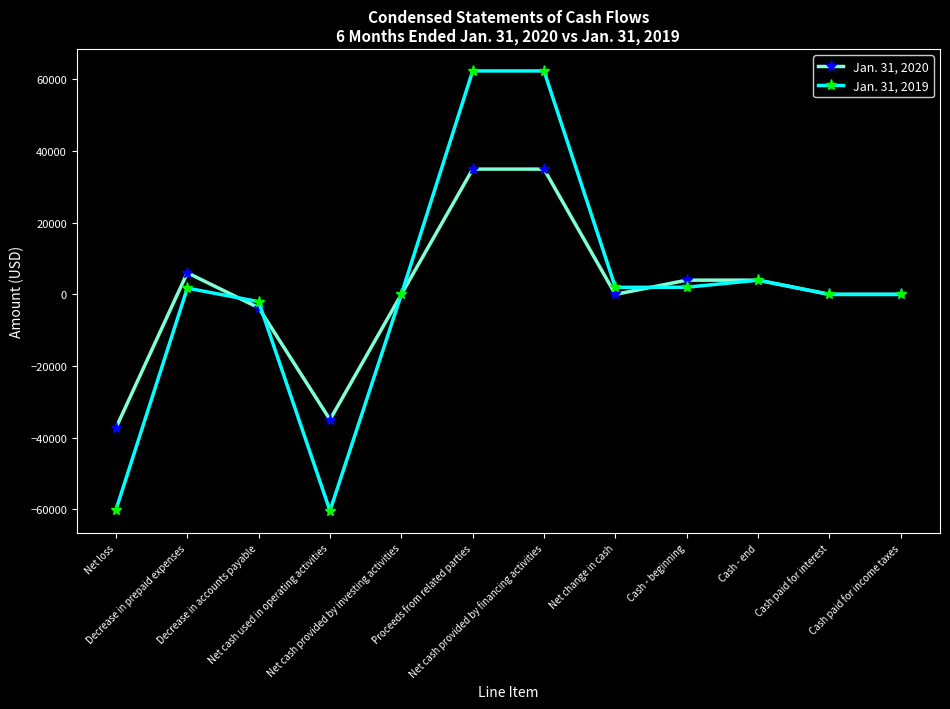

Is it true that Jan. 31, 2020 equals 32726 at Cash paid for interest?

False